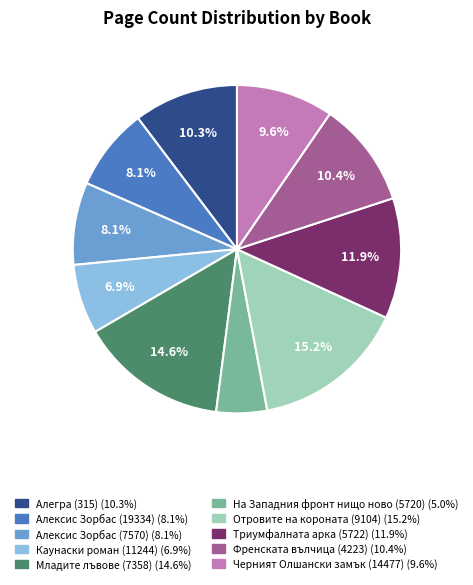

Count the number of slices in the pie.

10